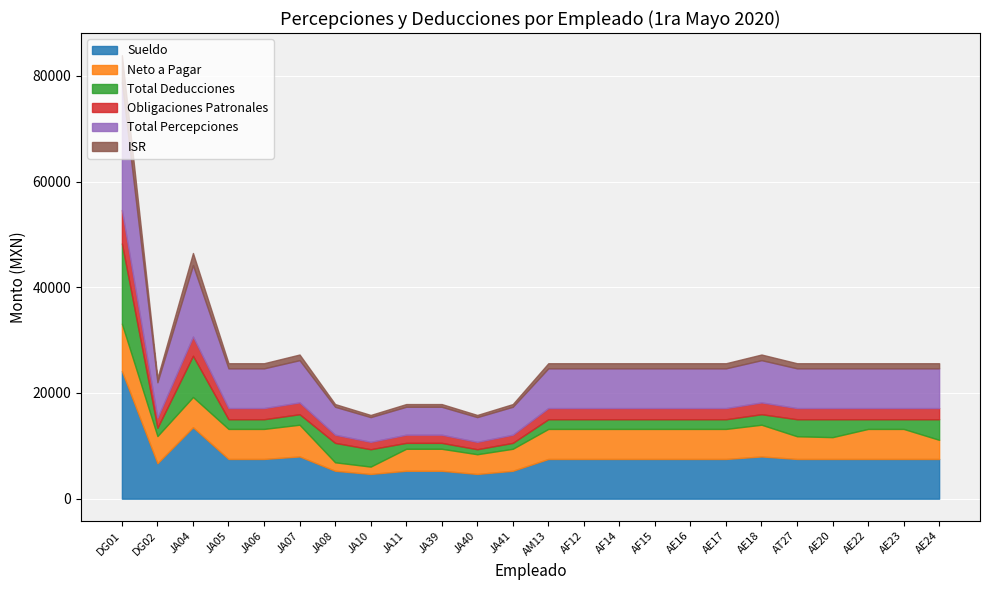

Between AF12 and AE23, which is larger?

AF12